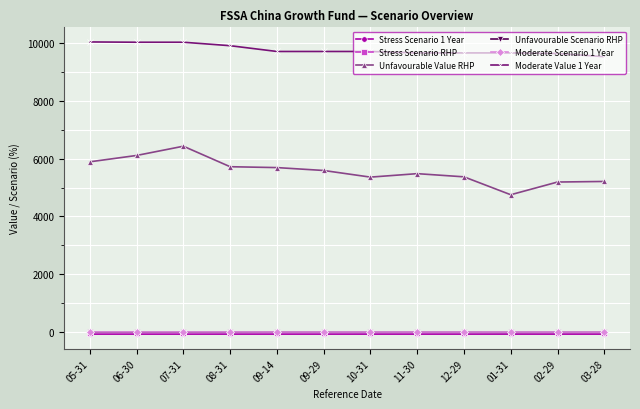

True or false: Moderate Value 1 Year has a value of 14322.0 at 01-31.

False